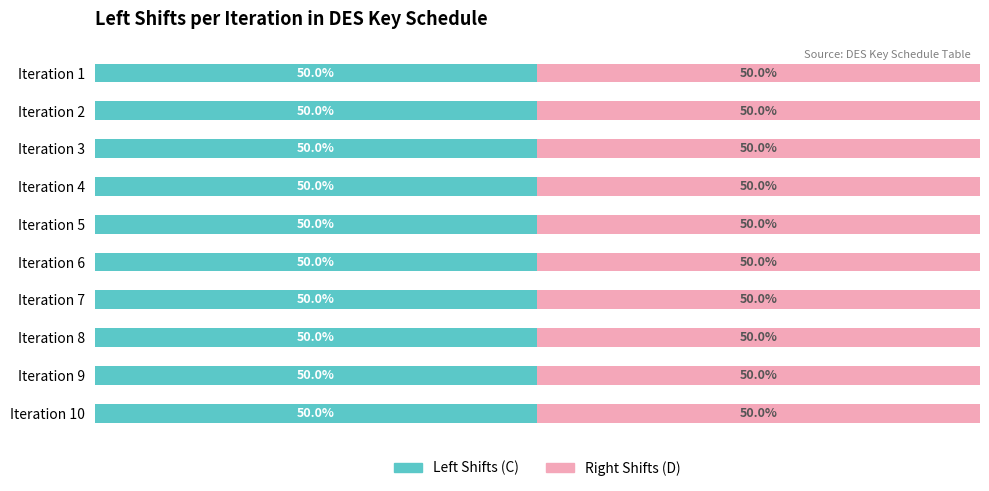

Is it true that Left Shifts (C) equals 3 at Iteration 4?

False